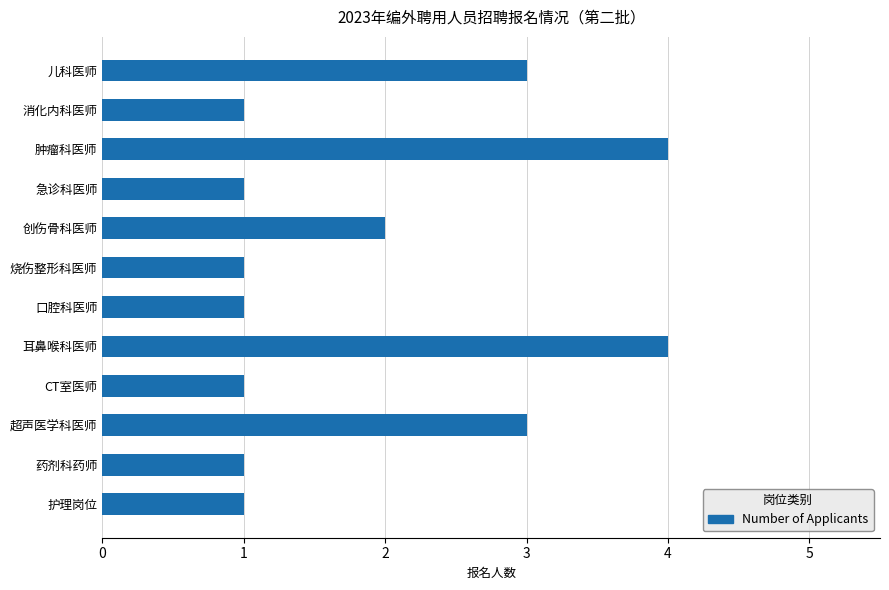

How many values are between 1 and 3?

10